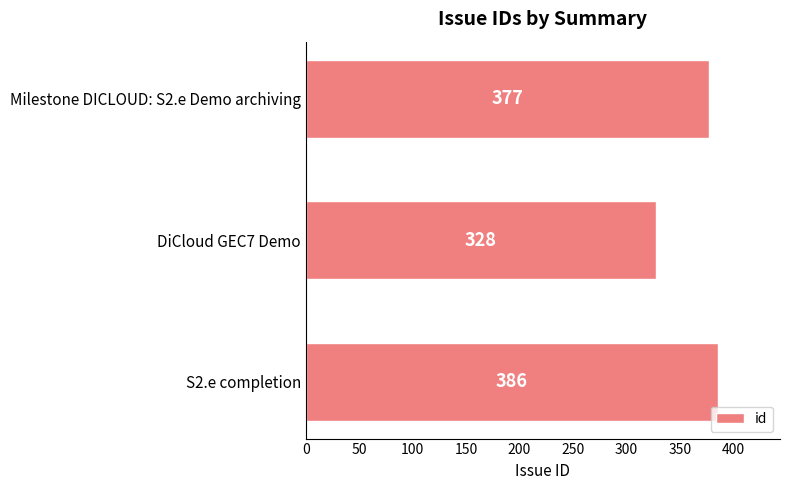

Rank the categories by value from highest to lowest.

S2.e completion, Milestone DICLOUD: S2.e Demo archiving, DiCloud GEC7 Demo